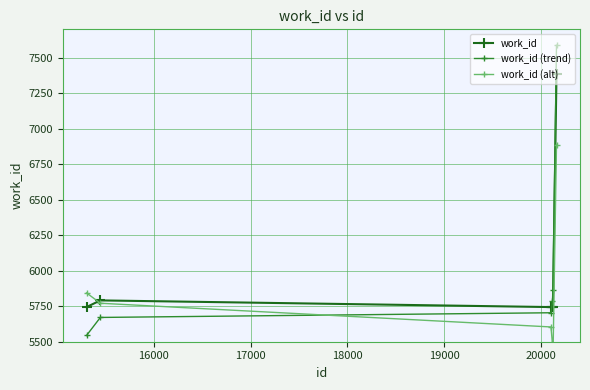

What is the maximum value for work_id (trend)?

7588